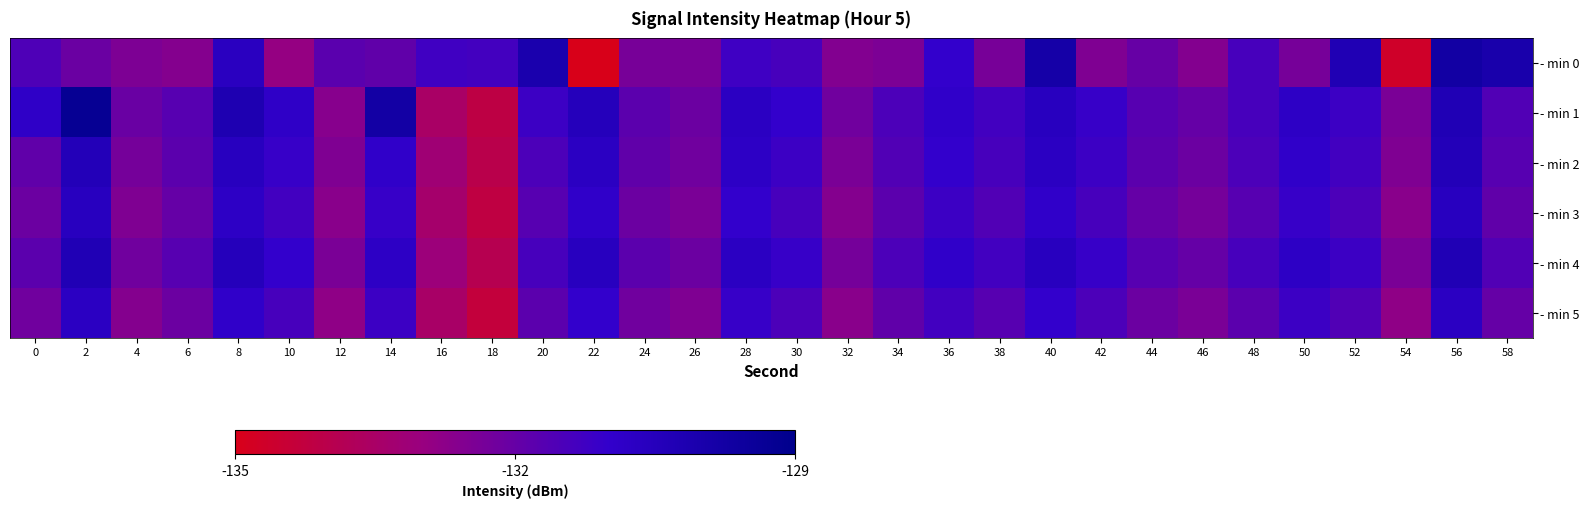

Which series changed the most between 20 and 38?

- min 0